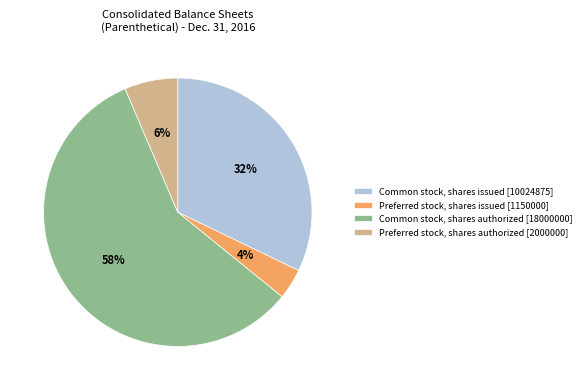

Which category has the smallest portion of the pie?

Preferred stock, shares issued [1150000]